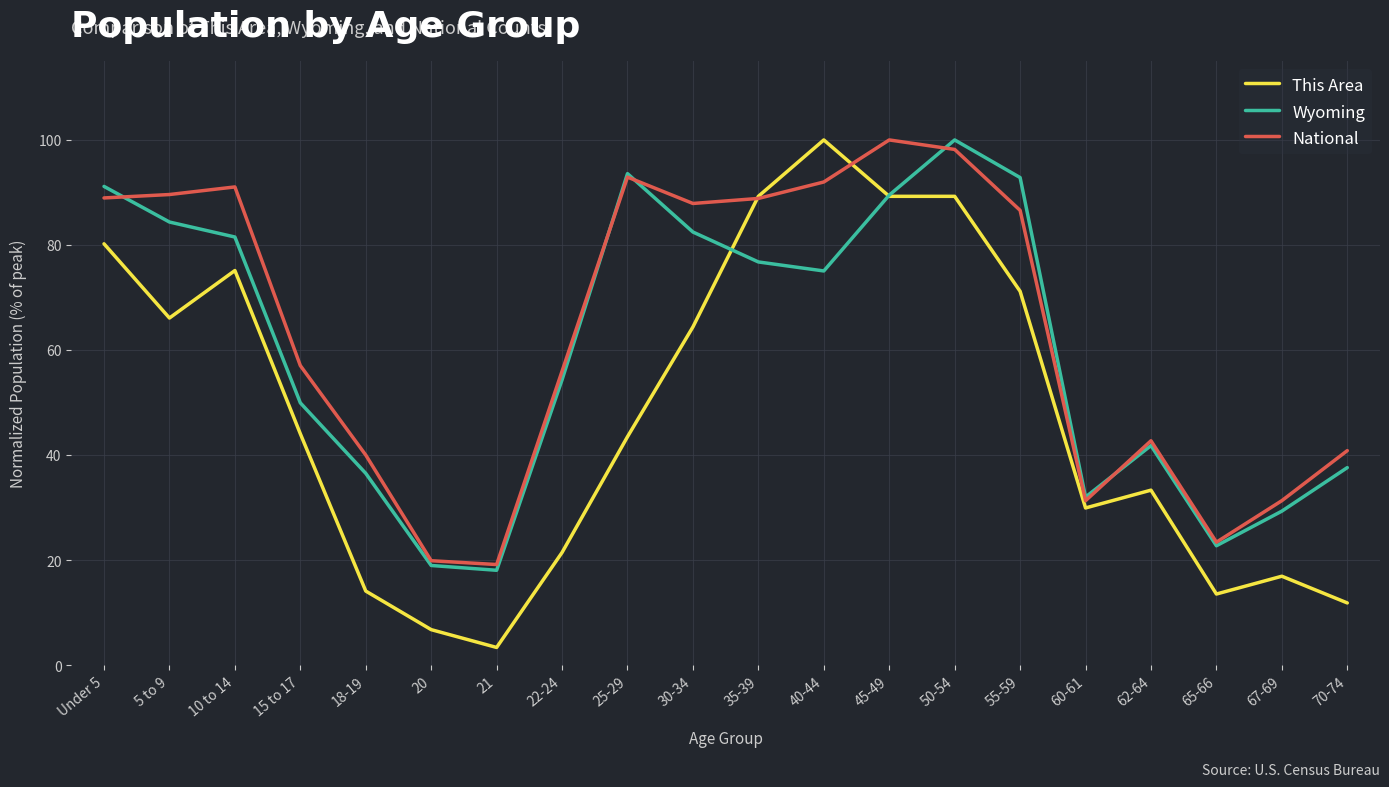

The National series shows 92.9 at 25-29. True or false?

True